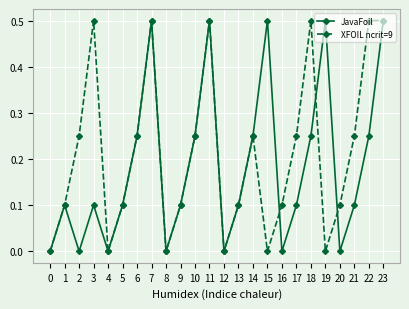

Which series has the largest total across all categories?

XFOIL ncrit=9